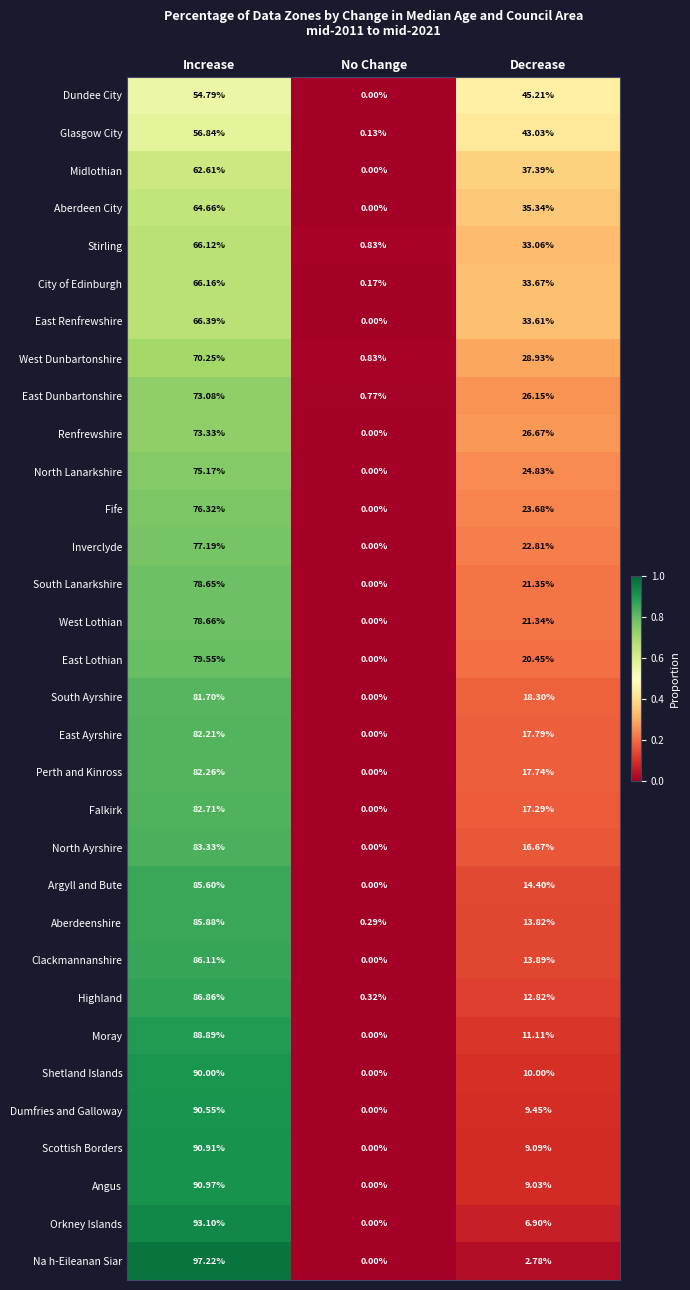

Is the value of West Lothian at No Change greater than the value of Argyll and Bute at Increase?

No